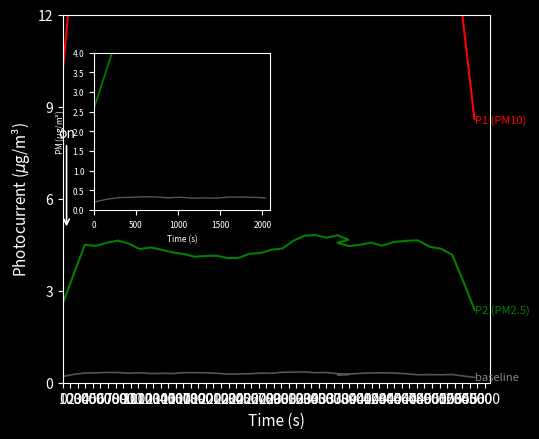

What is the sum of the baseline values at 900 and 1300?

0.6